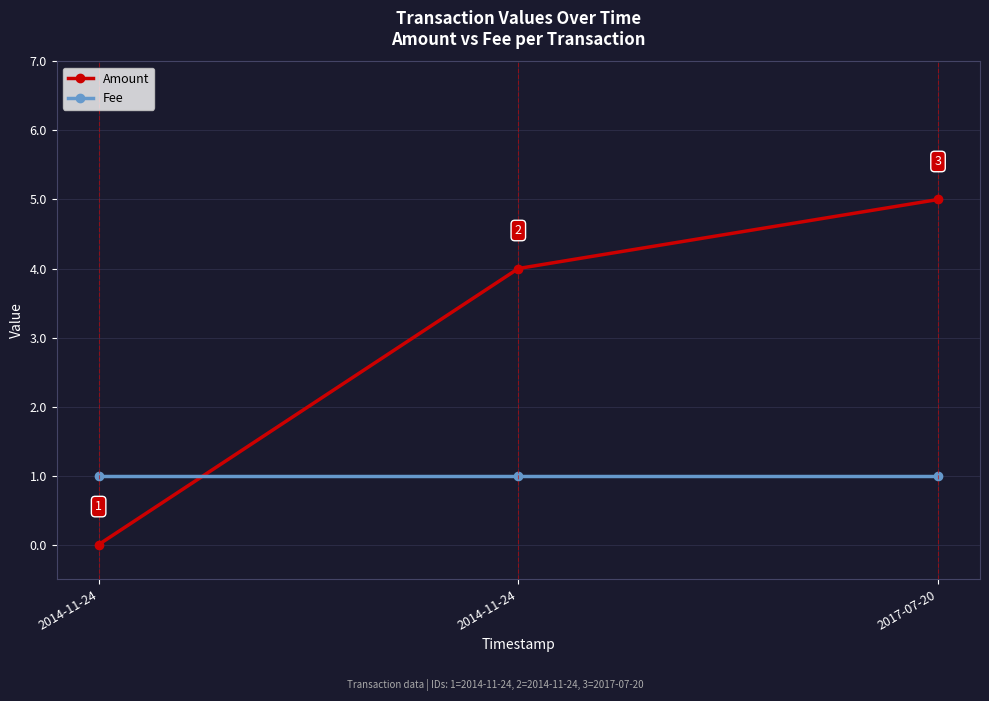

What is the label of the 3rd point from the right?

2014-11-24